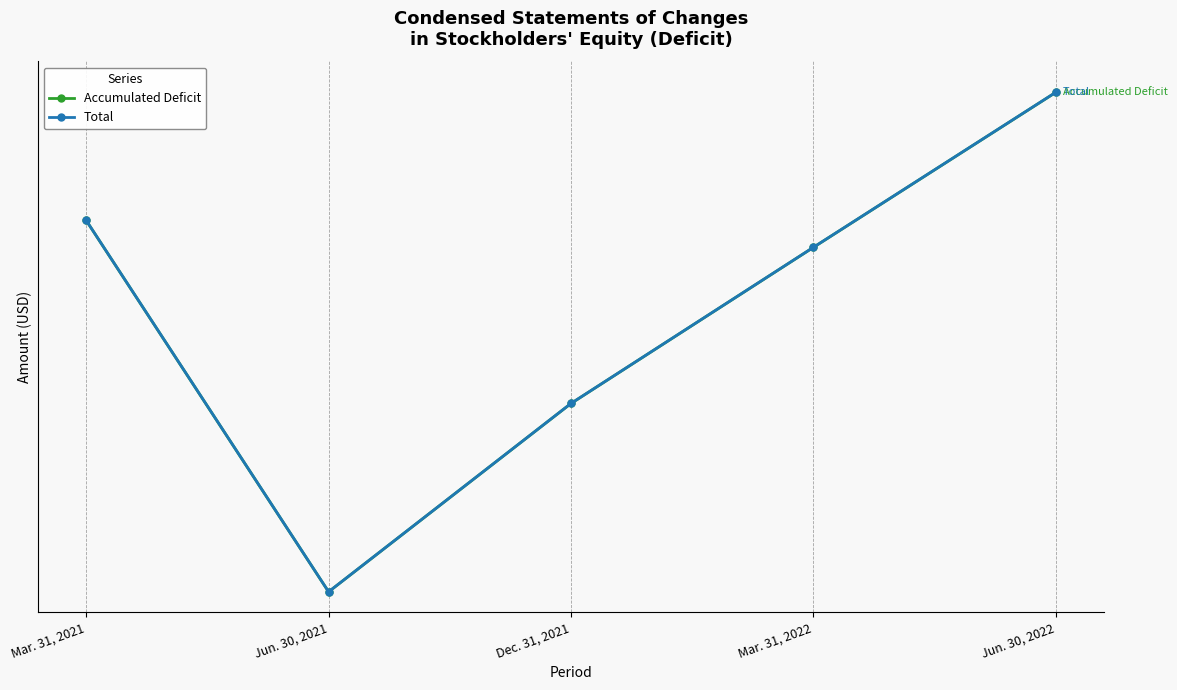

List the series in order of their peak value, lowest first.

Accumulated Deficit, Total